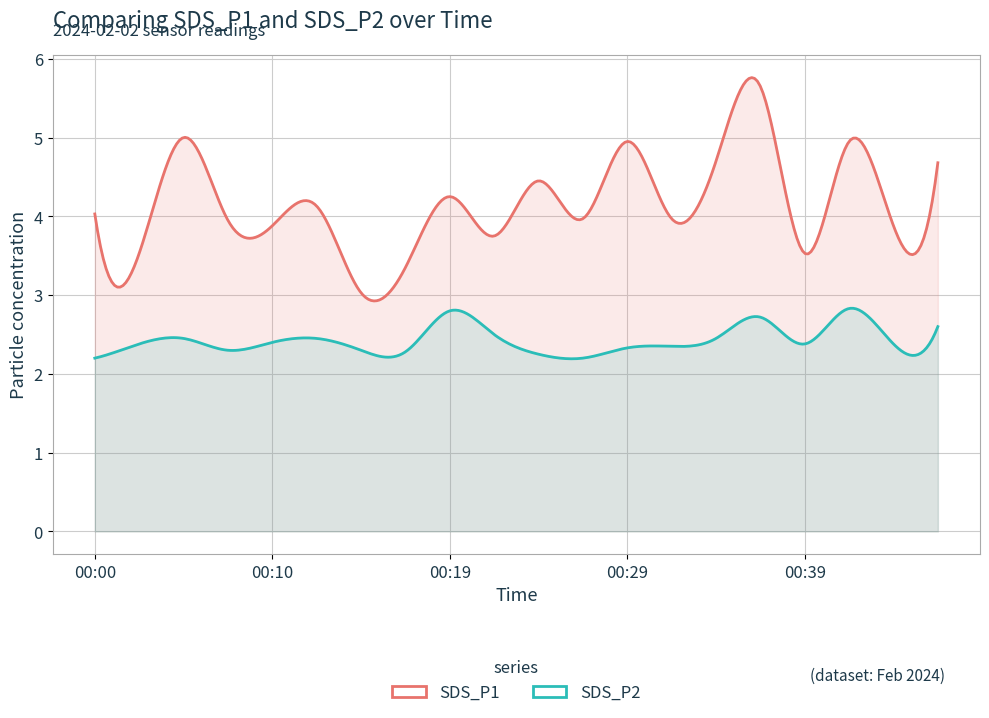

Where does the SDS_P1 series first go above 4?

00:00